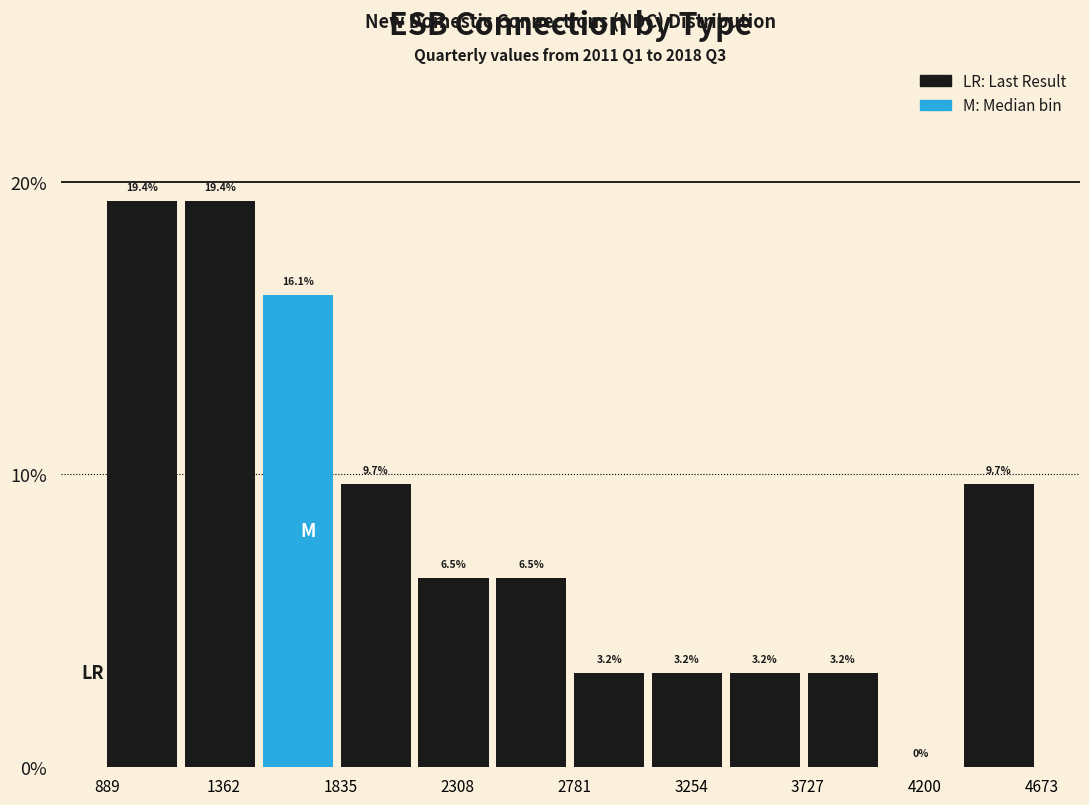

Reading left to right, list every bar in this chart as the range it spans on the x-axis followed by its height. The bar edges are not printed on the chart, so give them approximately, as read against the axis.

900 to 1200: 19.4
1200 to 1500: 19.4
1500 to 1850: 16.1
1850 to 2150: 9.7
2150 to 2450: 6.5
2450 to 2800: 6.5
2800 to 3100: 3.2
3100 to 3400: 3.2
3400 to 3750: 3.2
3750 to 4050: 3.2
4050 to 4350: 0.0
4350 to 4650: 9.7